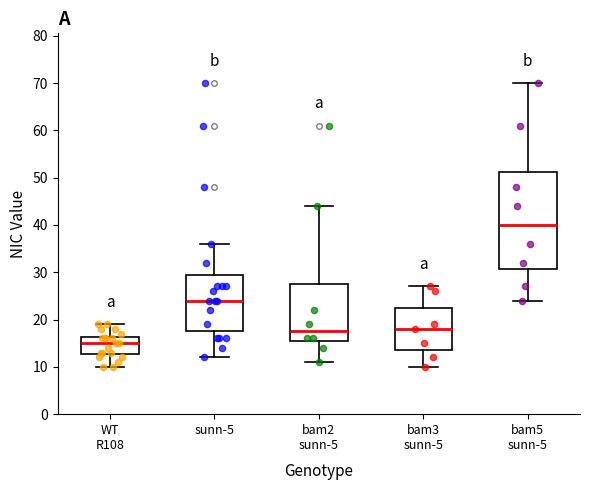

Which box has the lowest median line?

WT R108